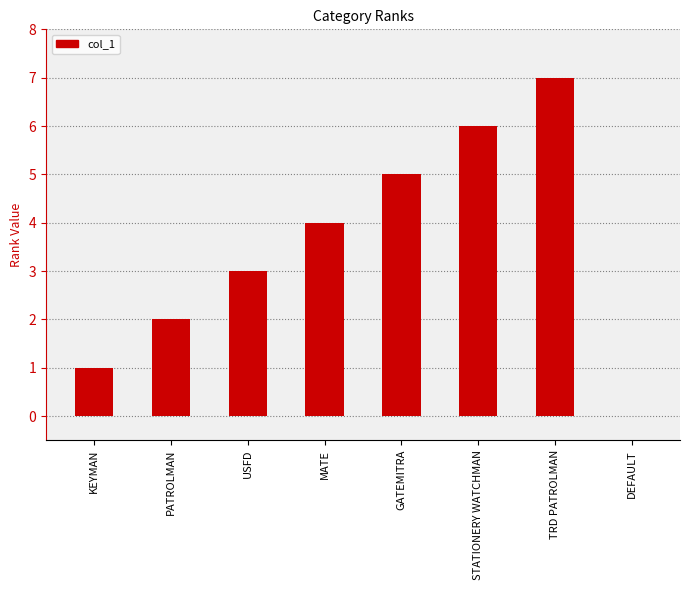

Read the value at KEYMAN.

1